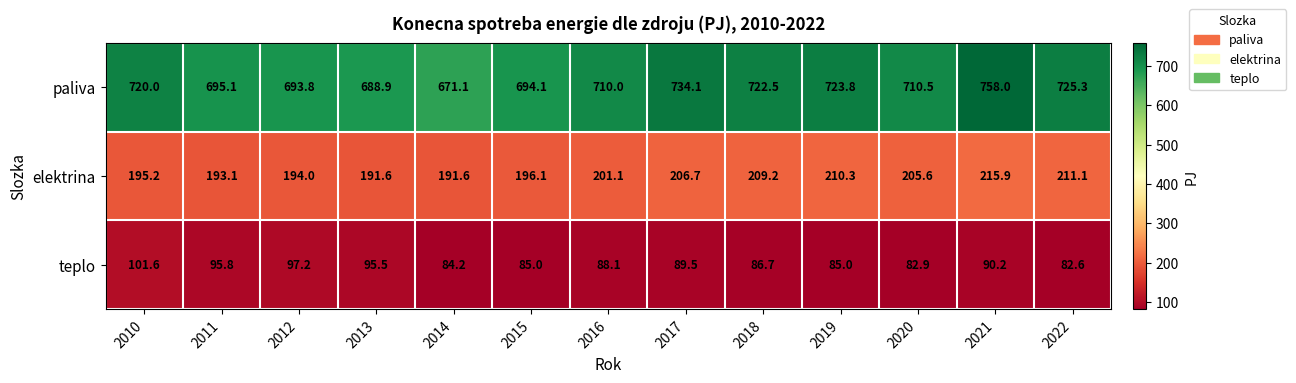

How many data points in paliva are less than 710?

5